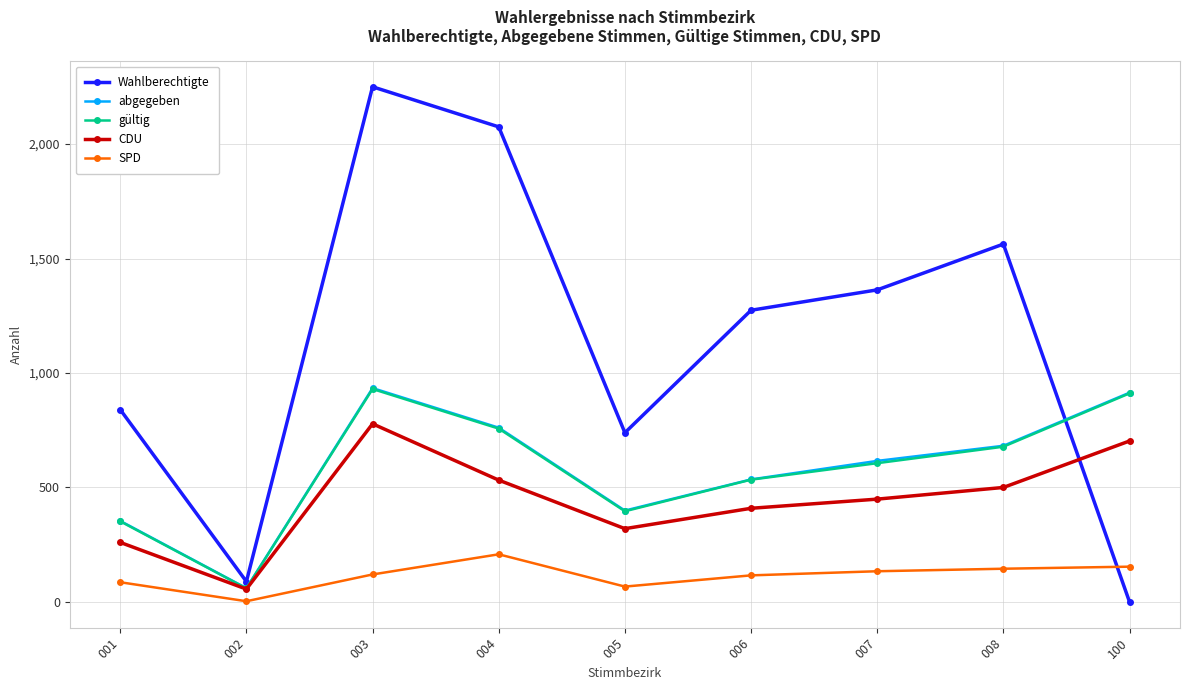

Which category has the highest value across all series?

003